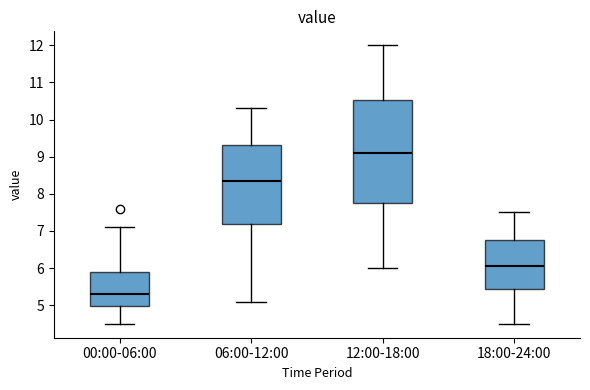

Reading left to right, transcribe this box plot: for each box, give where its median line is, the range the box spans, and where its two whiskers end, as read against the y-axis. The values are not printed on the chart, so give them approximately, as read against the axis.

00:00-06:00: median 5.3, box 5.0 to 5.9, whiskers 4.5 to 7.1
06:00-12:00: median 8.4, box 7.2 to 9.3, whiskers 5.1 to 10.3
12:00-18:00: median 9.1, box 7.8 to 10.5, whiskers 6.0 to 12.0
18:00-24:00: median 6.1, box 5.5 to 6.8, whiskers 4.5 to 7.5